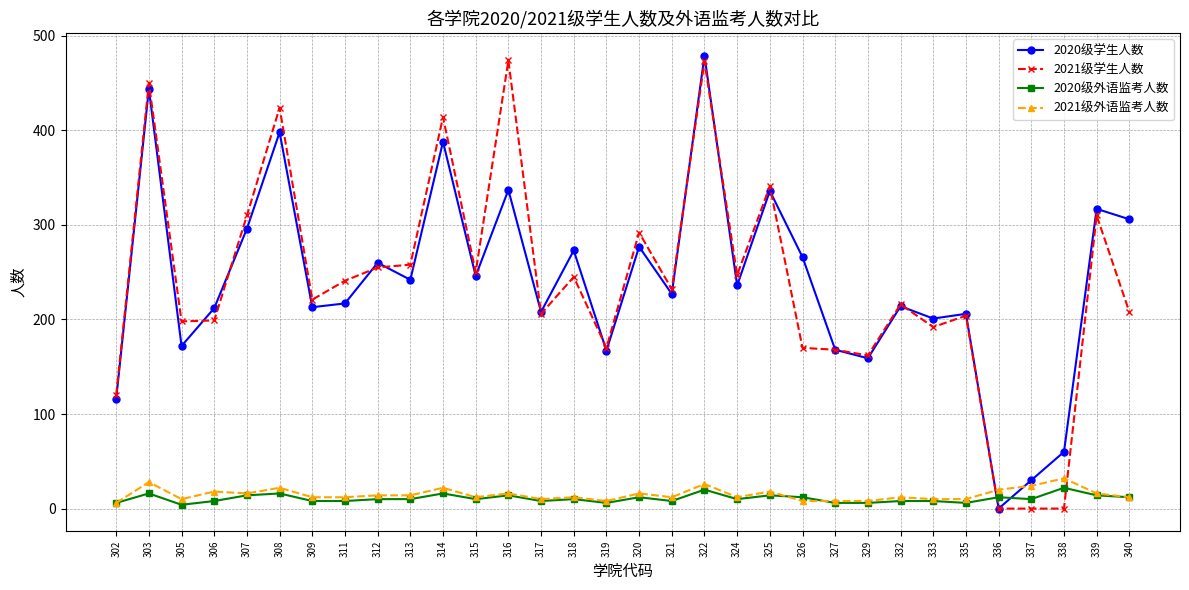

Where does the 2021级学生人数 series first go above 232?

303